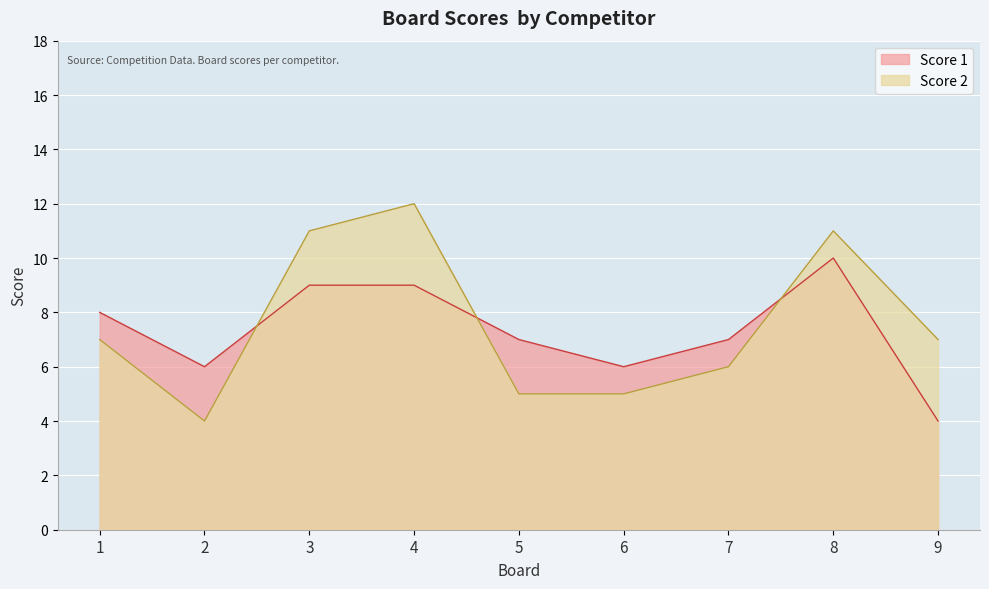

At which category does Score 2 reach its first local peak?

4